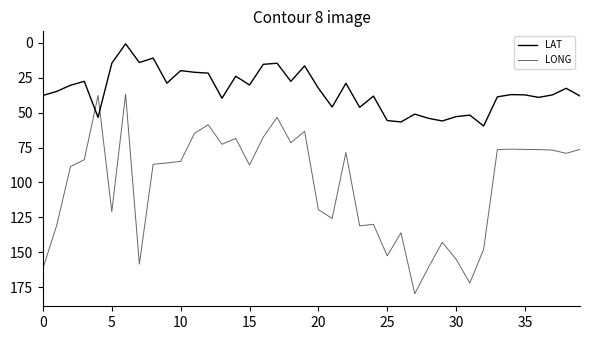

Which series ends up on top after the final intersection of LAT and LONG?

LONG